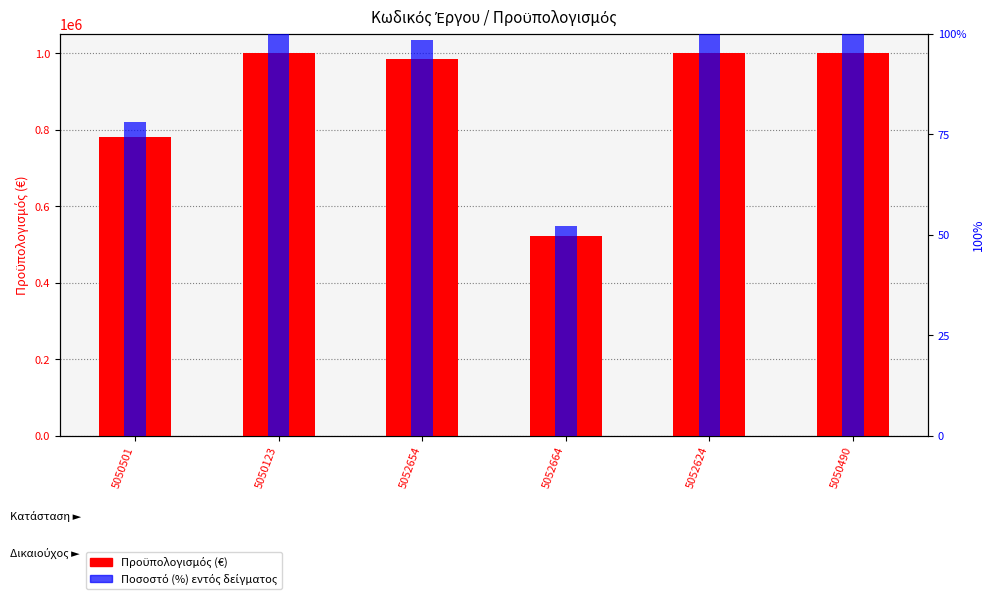

What is the difference between the Ποσοστό (%) εντός δείγματος values at 5050501 and 5052624?

22.0